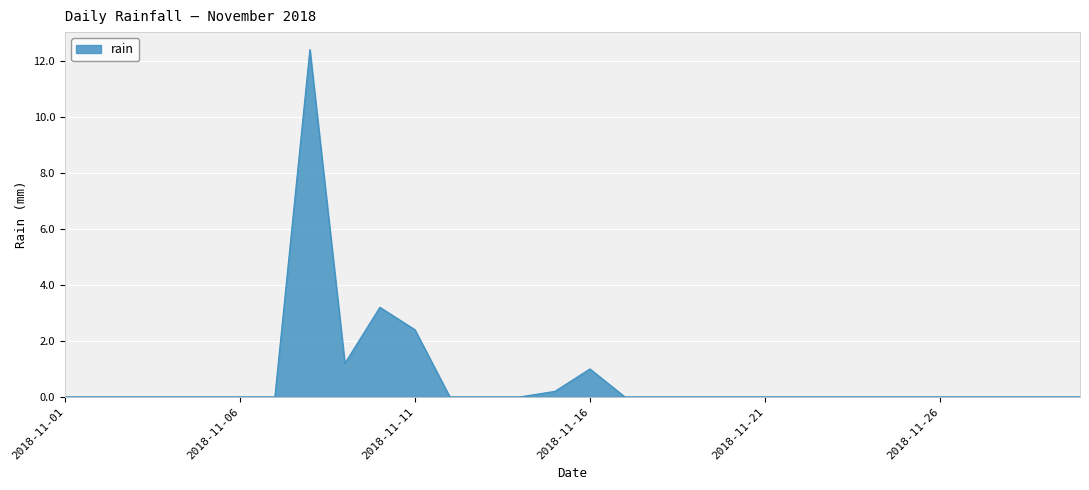

What is the maximum value shown in the chart?

12.4